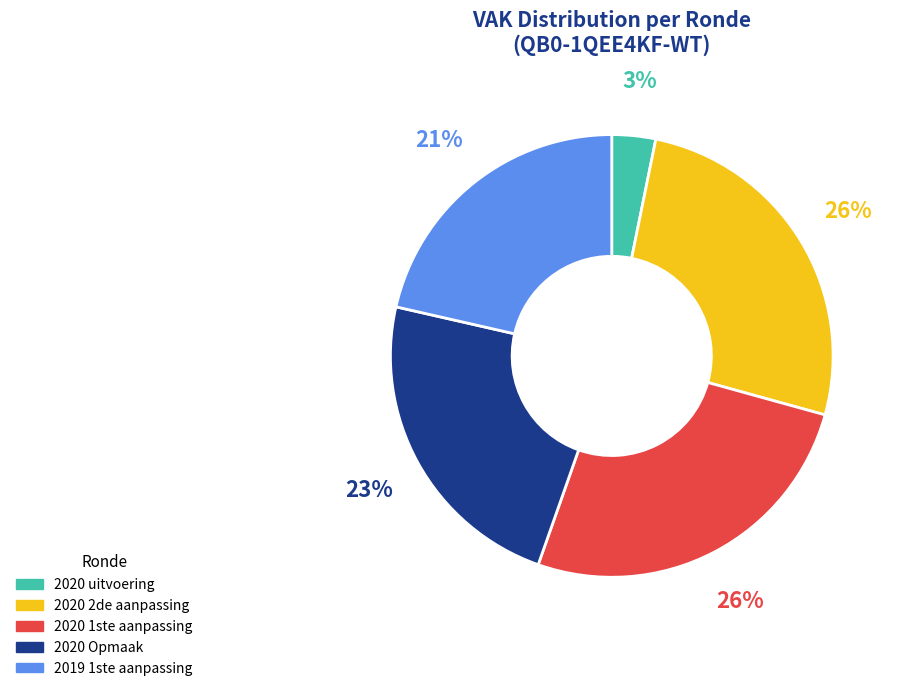

Is there a majority slice in this chart?

No